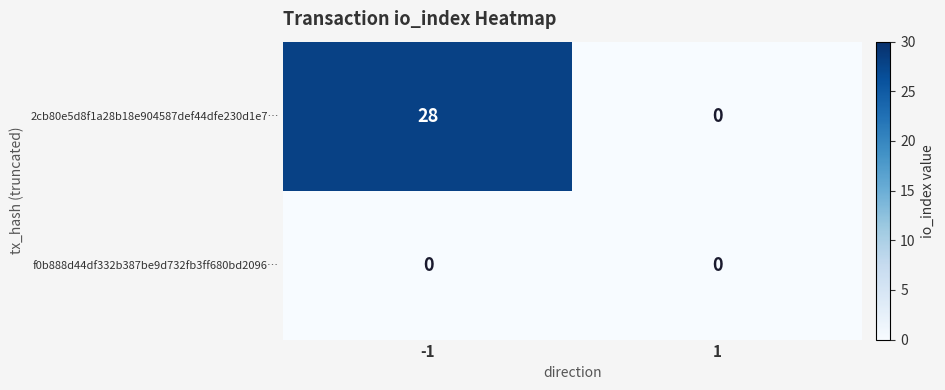

Rank the series by their maximum value, from highest to lowest.

2cb80e5d8f1a28b18e904587def44dfe230d1e7…, f0b888d44df332b387be9d732fb3ff680bd2096…